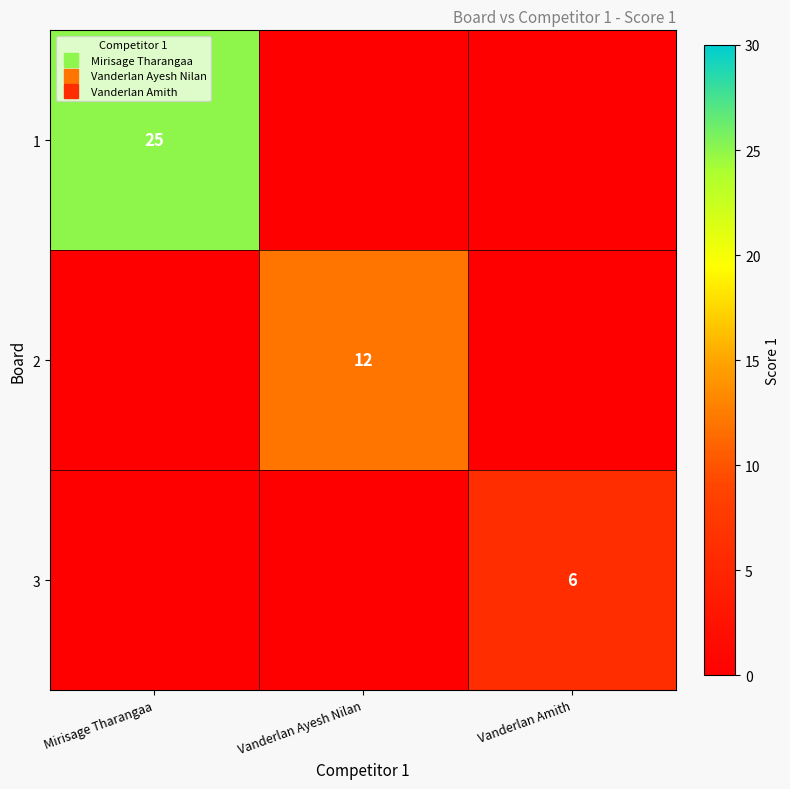

At how many categories does at least one series exceed 13?

1